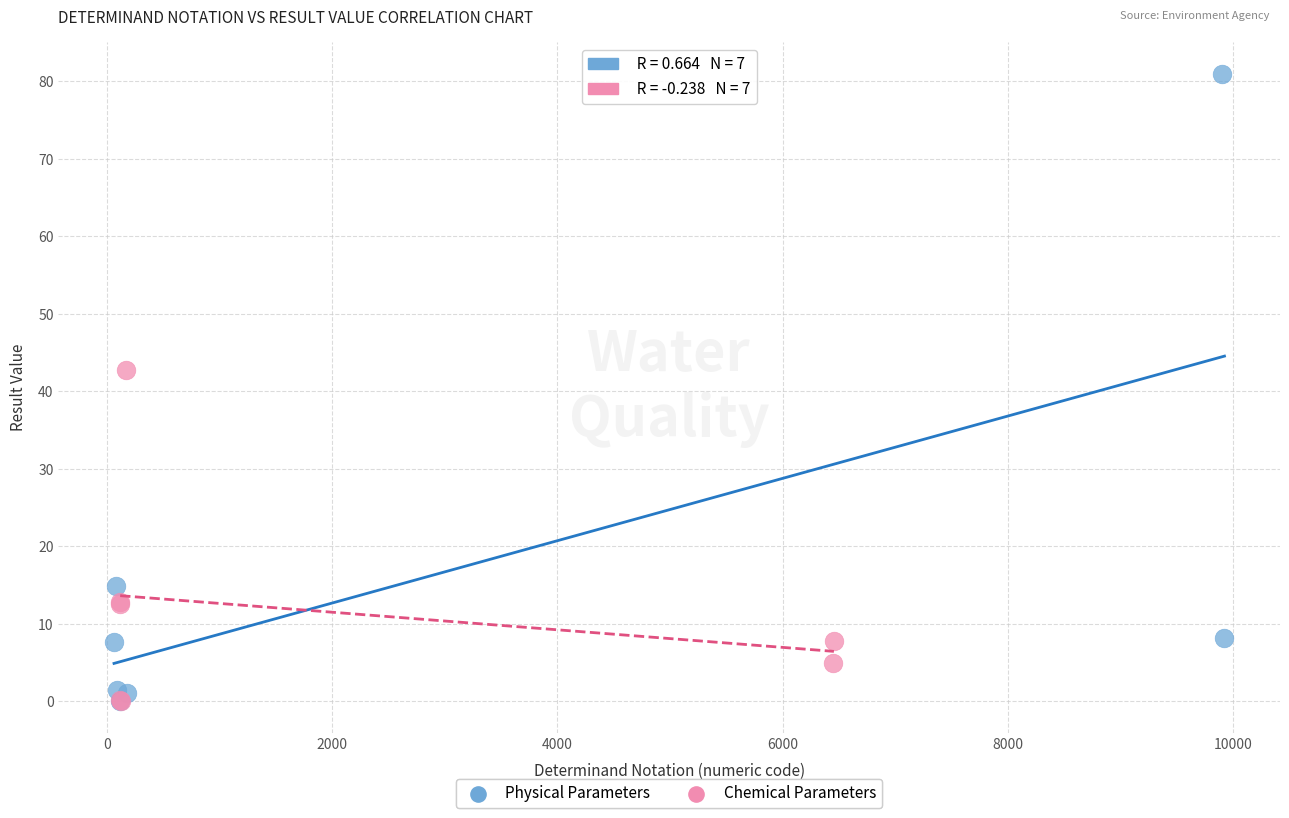

Which series has the largest Y range (max minus min)?

Physical Parameters